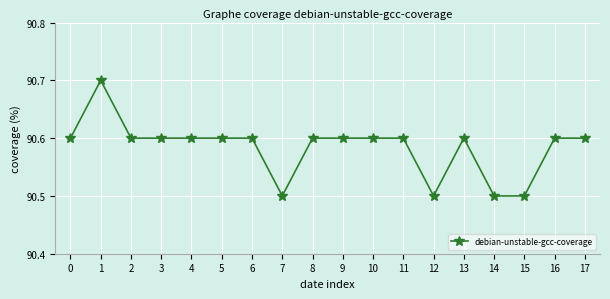

How many values are between 90 and 91?

18